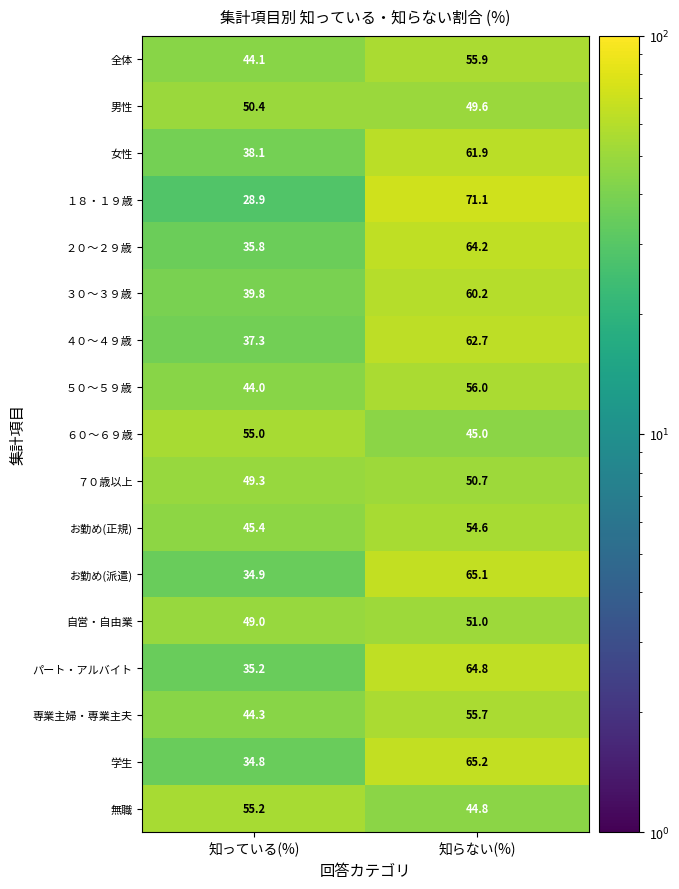

True or false: ７０歳以上 has a value of 49.3 at 知っている(%).

True